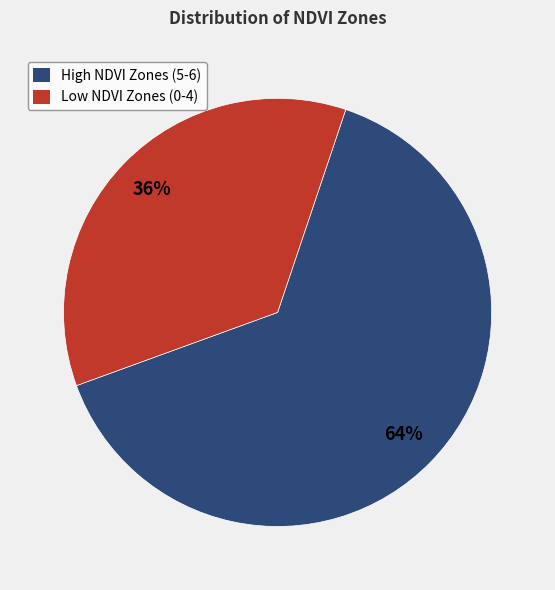

How many segments does this pie chart have?

2